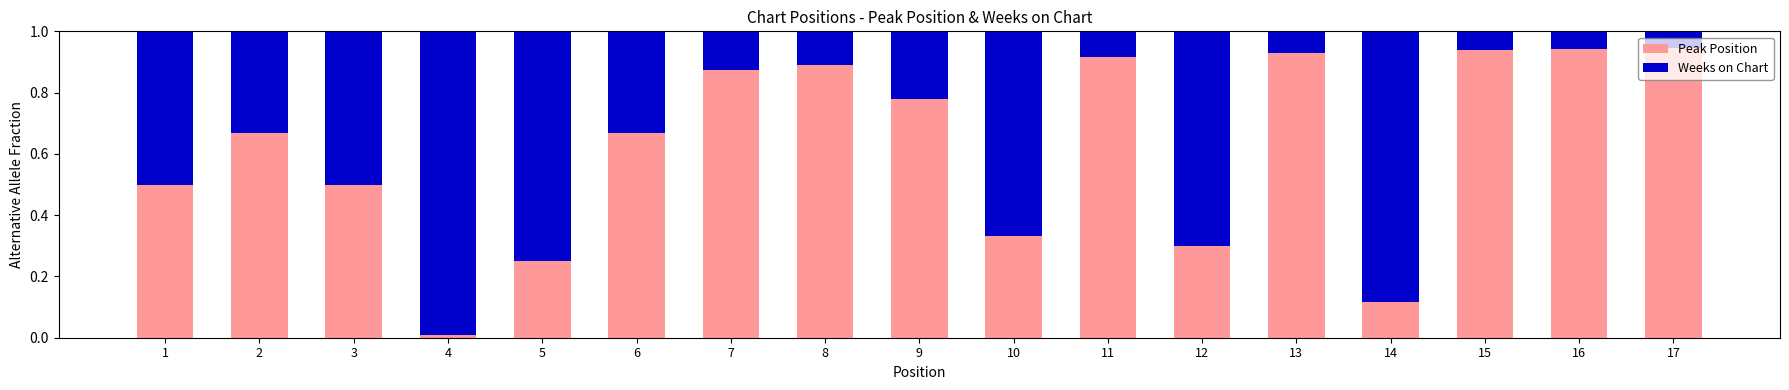

What is the total value across all series at 5?

1.0